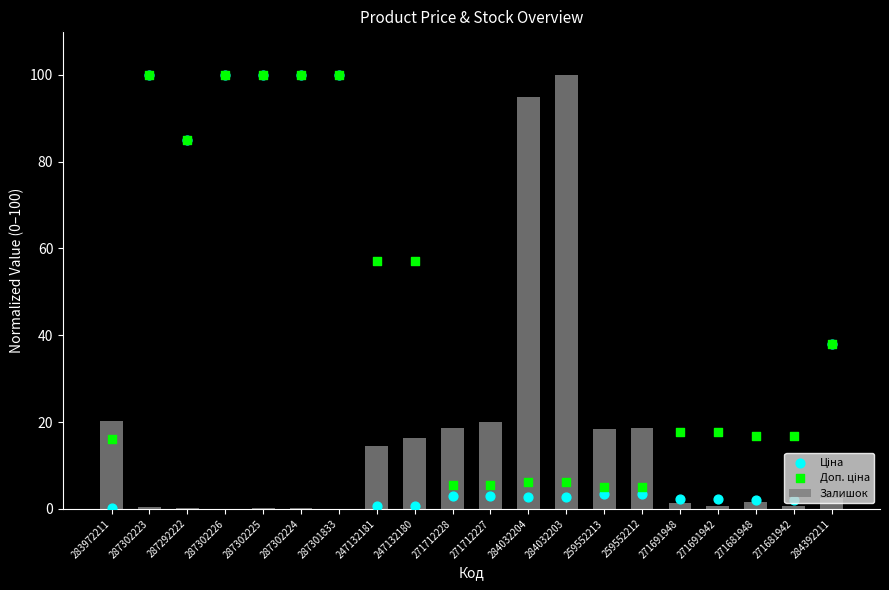

Which series contains the lowest Y value?

Залишок